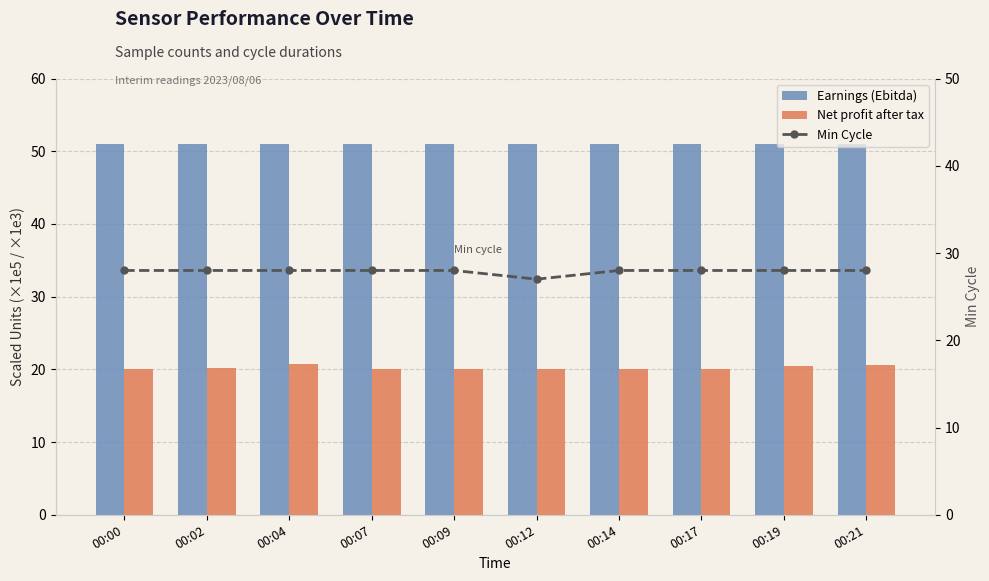

At which label does Net profit after tax reach its minimum?

00:07